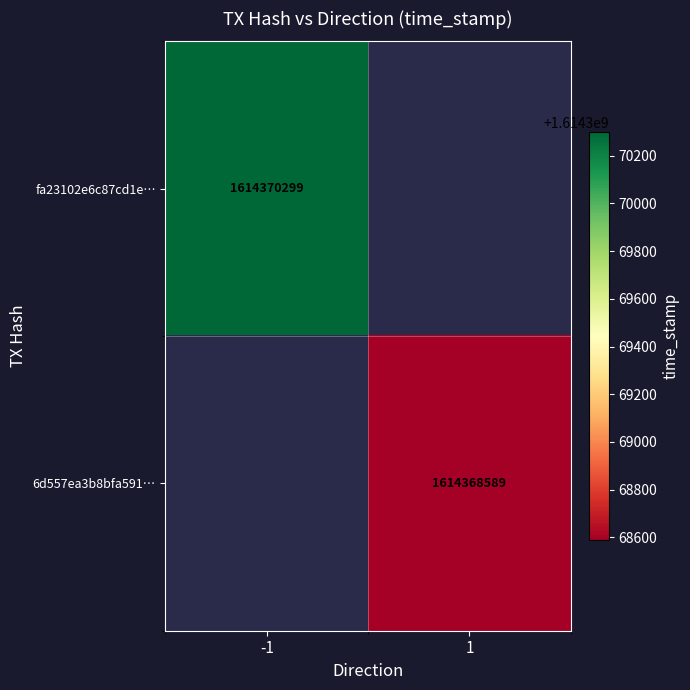

The value of fa23102e6c87cd1e… at -1 is 1614370299. True or false?

True